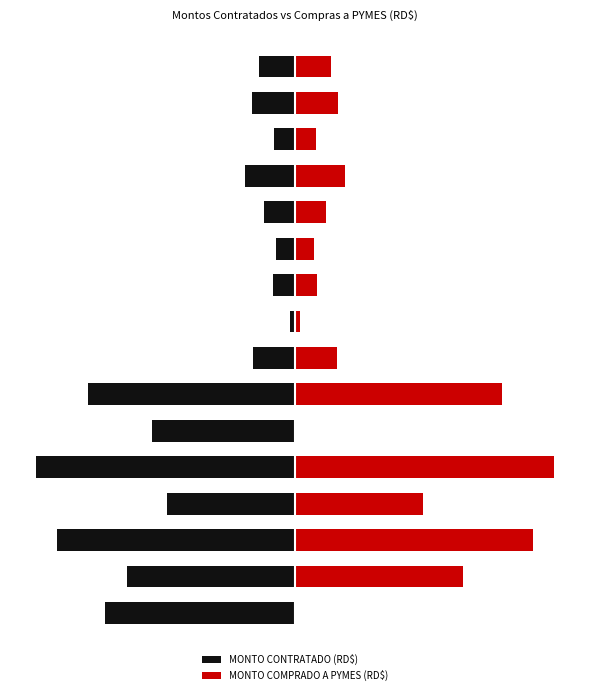

What is the maximum value for MONTO CONTRATADO (RD$)?

-8723.6